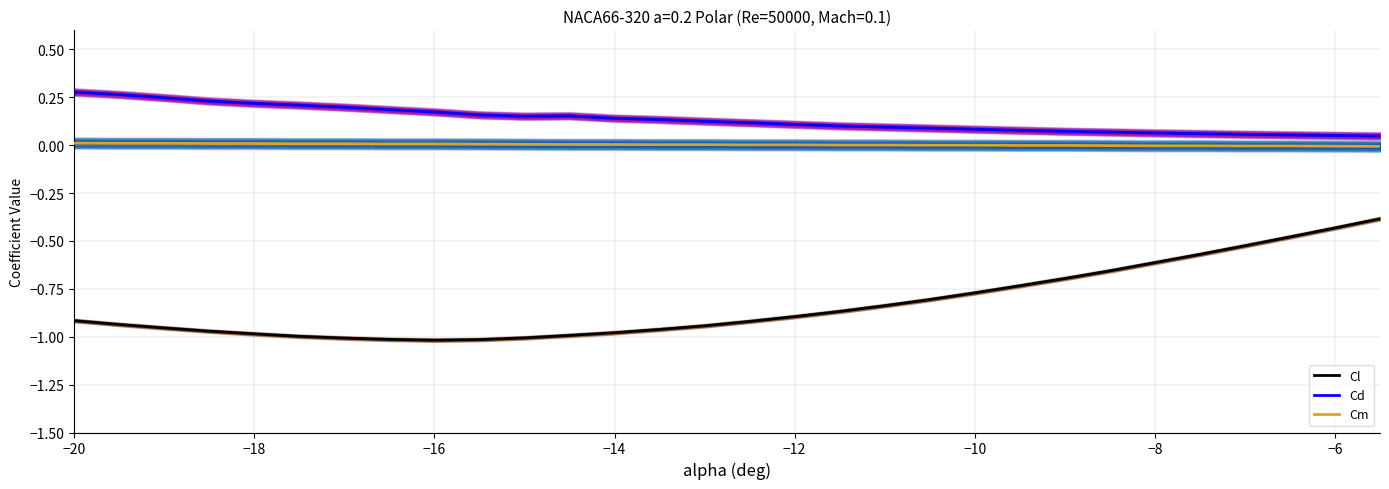

True or false: Cm and Cd intersect in this chart.

False